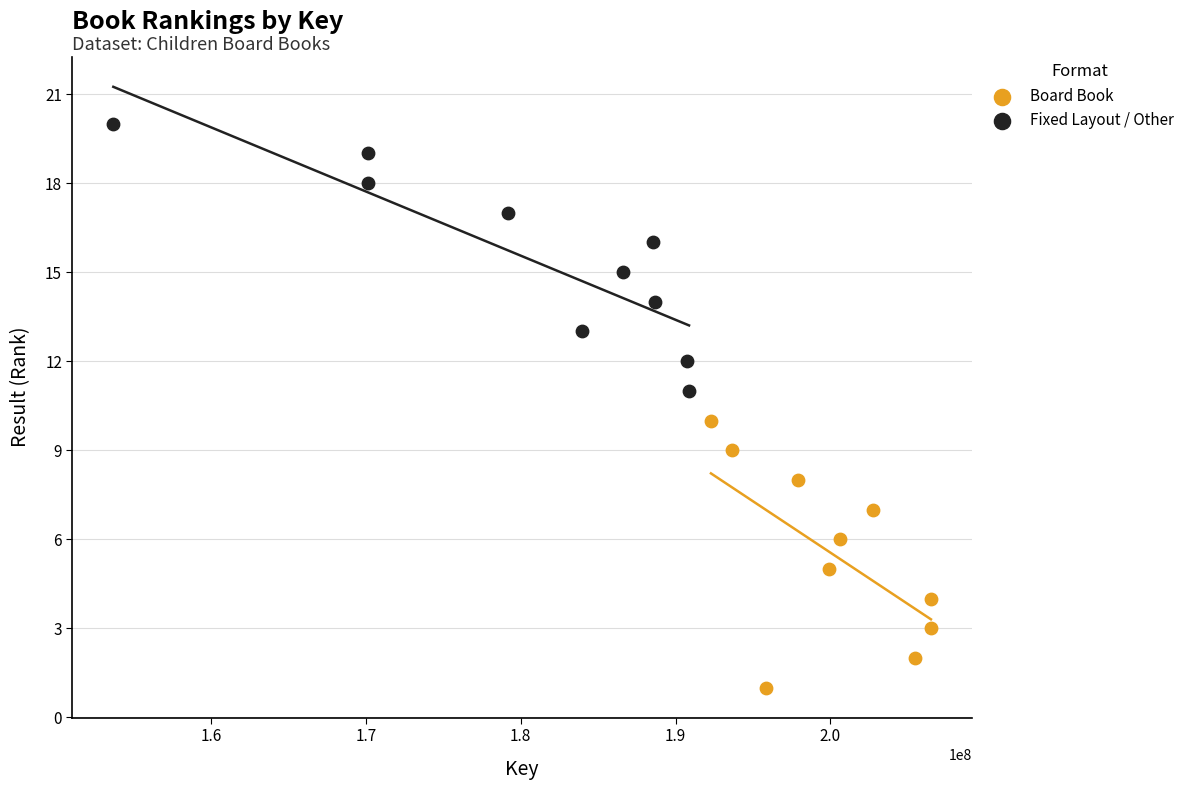

Which series reaches the minimum Y coordinate?

Board Book